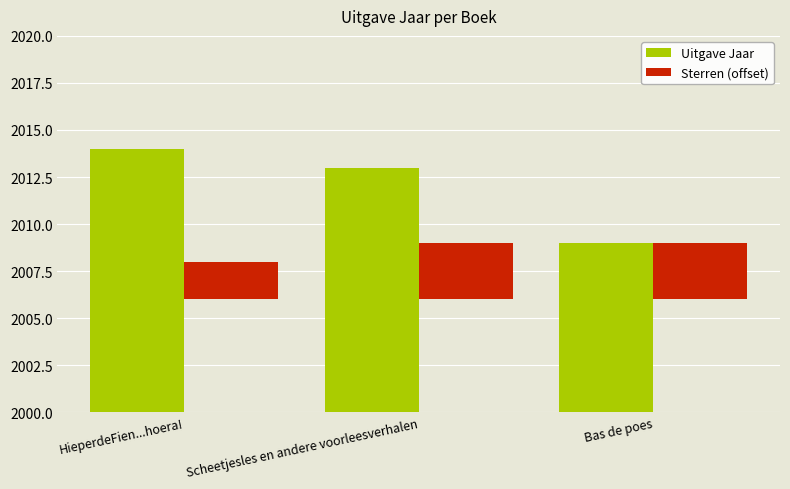

Reading left to right, transcribe all the data shown in this chart.

Uitgave Jaar: HieperdeFien...hoera!=2014	Scheetjesles en andere voorleesverhalen=2013	Bas de poes=2009
Sterren (offset): HieperdeFien...hoera!=2	Scheetjesles en andere voorleesverhalen=3	Bas de poes=3